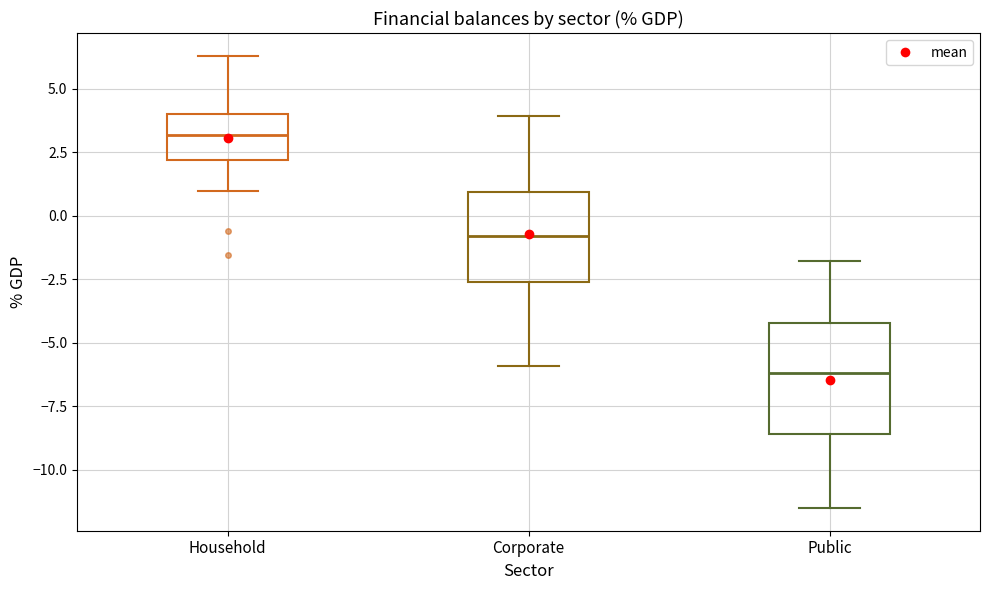

Where is the upper edge of the box for Public on the y-axis? The values are not printed on the chart, so give them approximately, as read against the axis.

-4.0